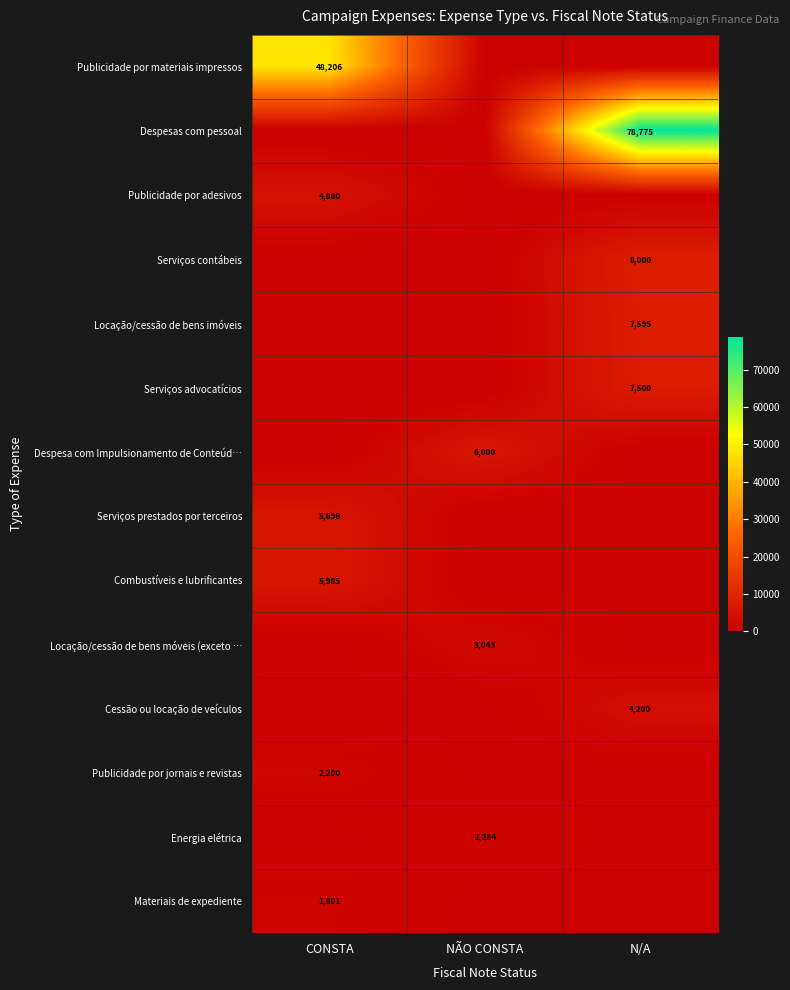

Is it true that Energia elétrica equals 1284 at NÃO CONSTA?

True